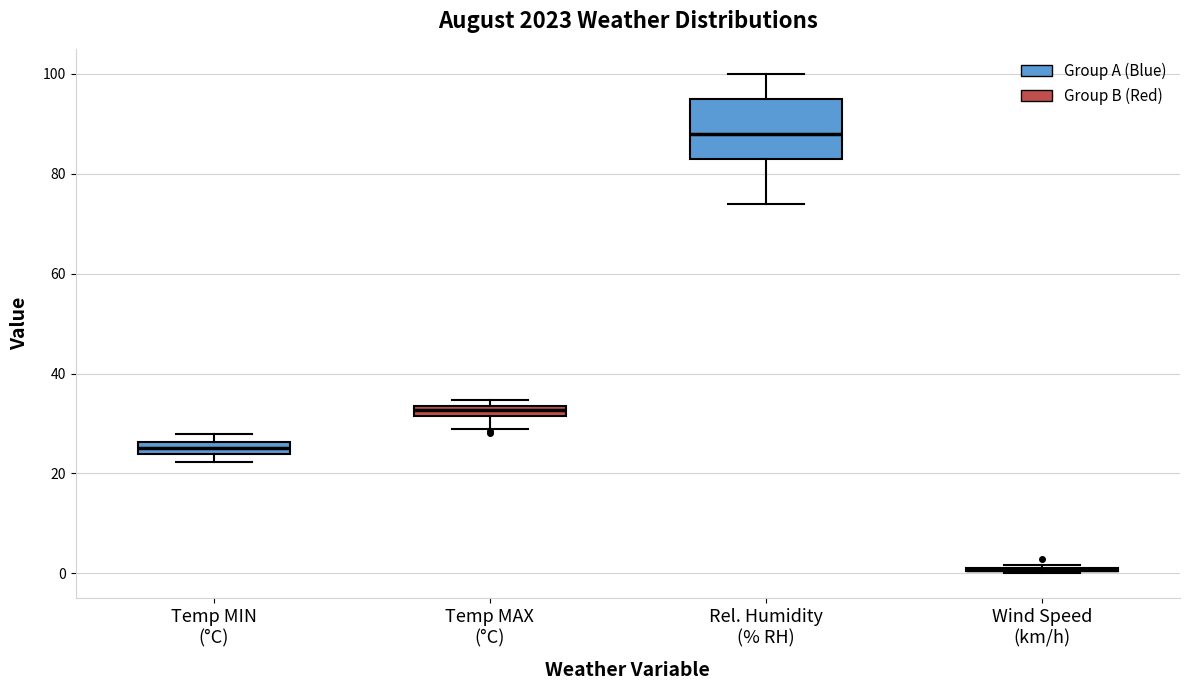

Comparing the boxes themselves (not the whiskers), which one is the tallest?

Rel. Humidity (% RH)